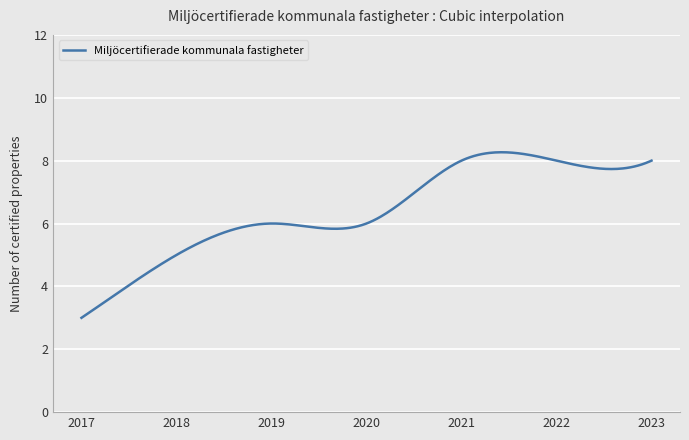

What is the difference between the maximum and minimum values?

5.3